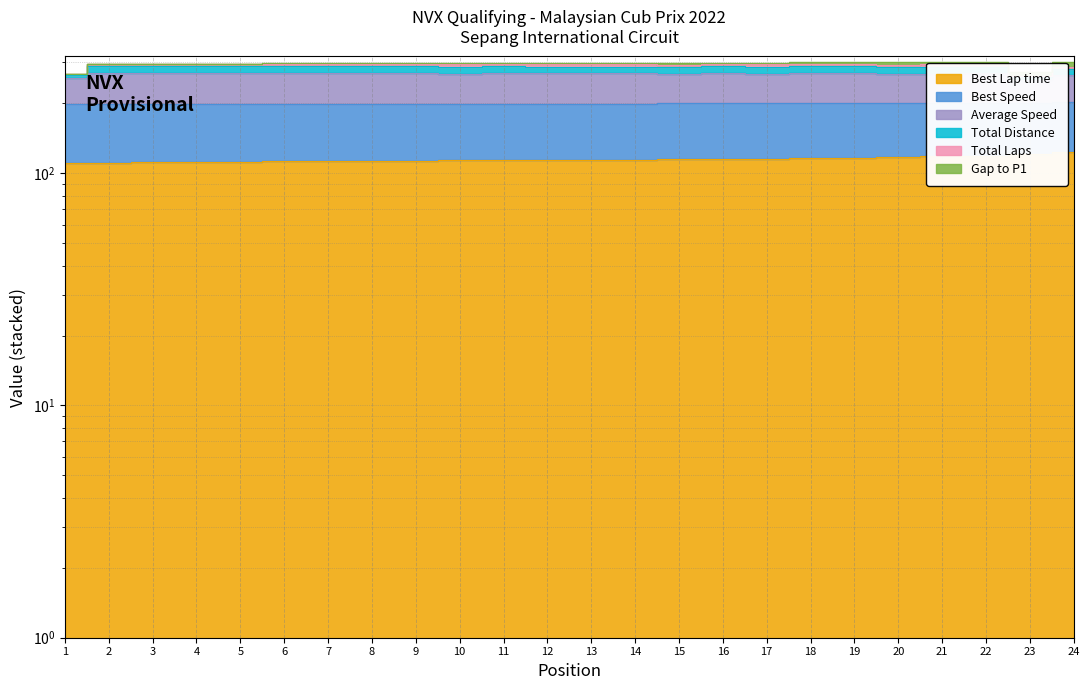

What is the difference between the maximum and second lowest values in the Best Lap time series?

12.8